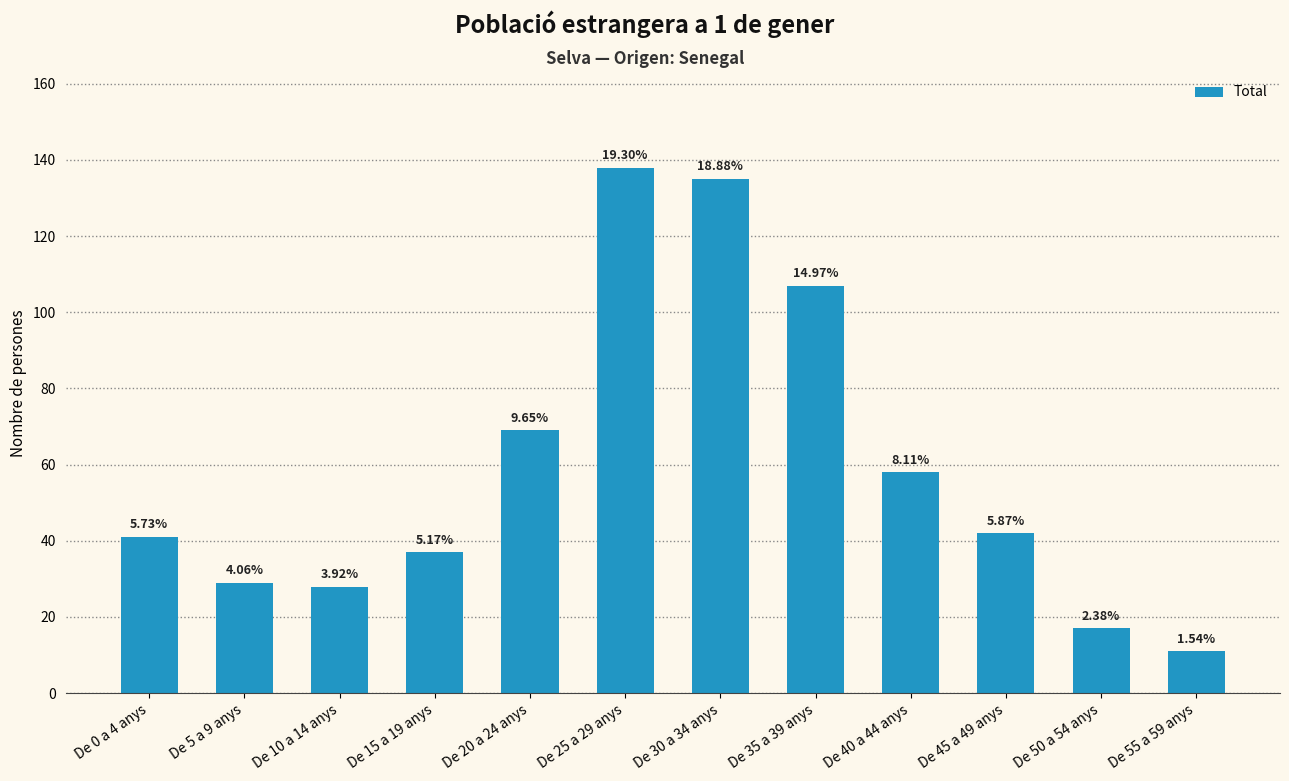

Reading left to right, list all the values displayed in this chart.

De 0 a 4 anys=41	De 5 a 9 anys=29	De 10 a 14 anys=28	De 15 a 19 anys=37	De 20 a 24 anys=69	De 25 a 29 anys=138	De 30 a 34 anys=135	De 35 a 39 anys=107	De 40 a 44 anys=58	De 45 a 49 anys=42	De 50 a 54 anys=17	De 55 a 59 anys=11